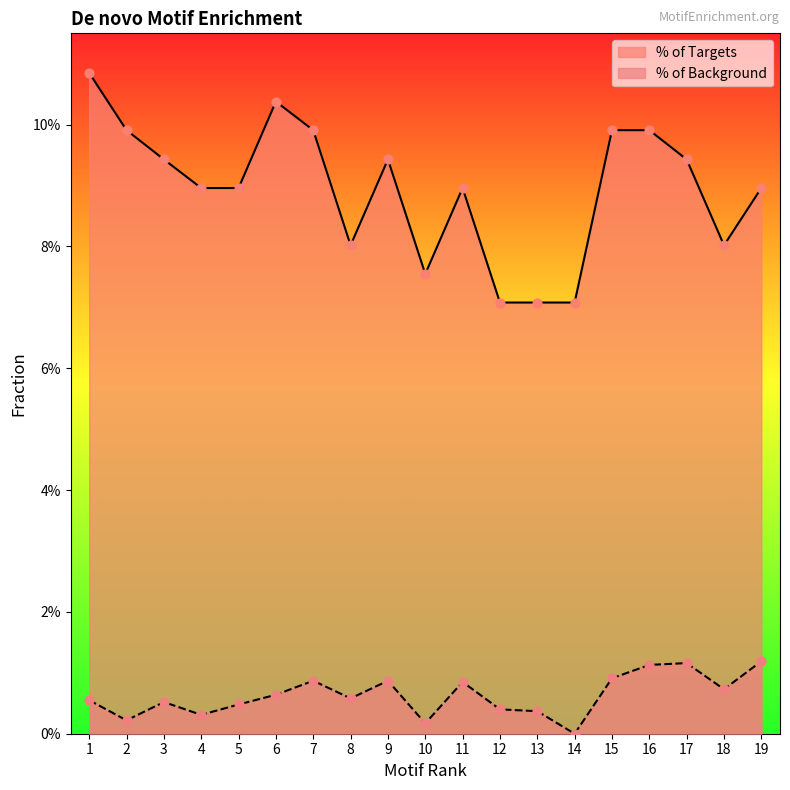

At which category is the sum across all series the highest?

1